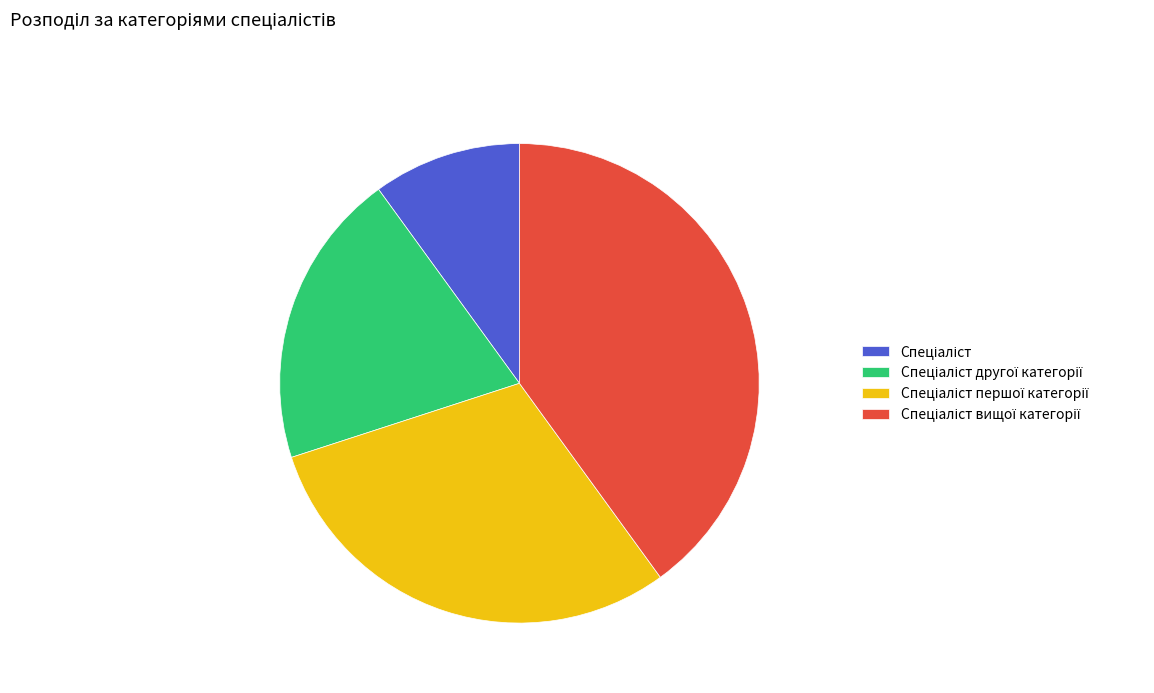

Does any single category account for the majority?

No